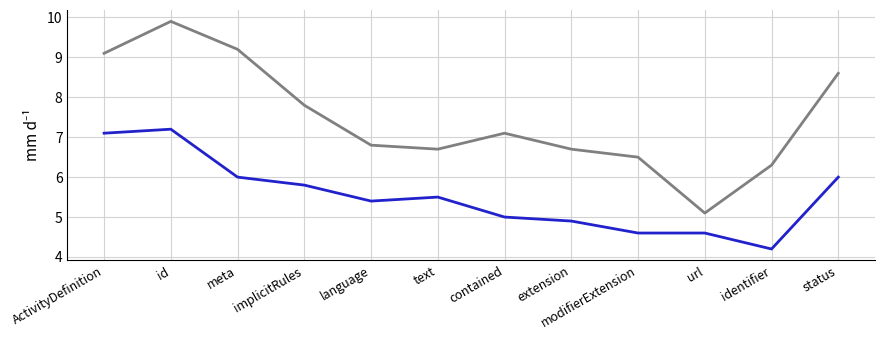

What position from the left is ActivityDefinition?

1